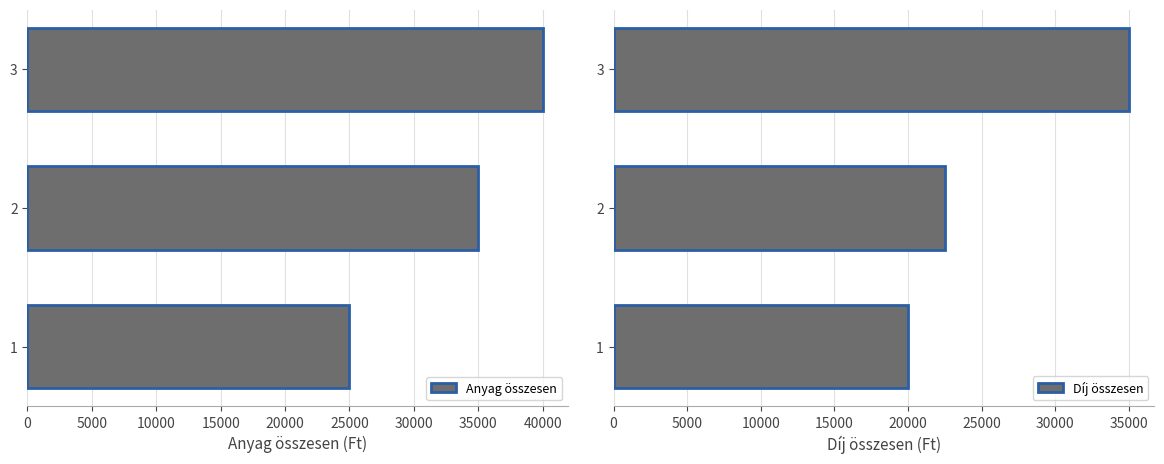

What is the average value of the Díj összesen series?

25833